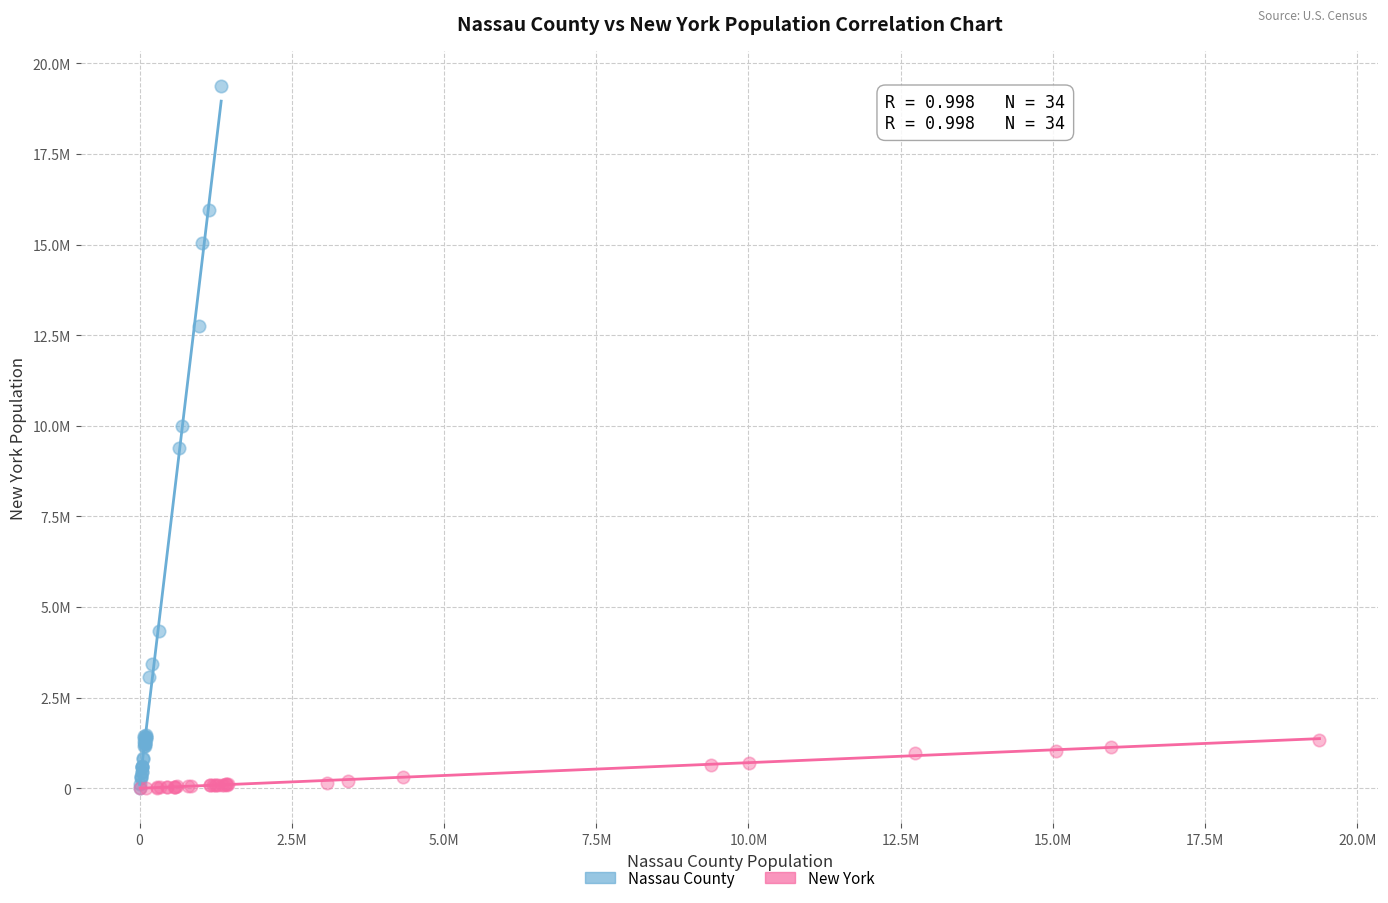

What are all the series names shown in the legend?

Nassau County, New York